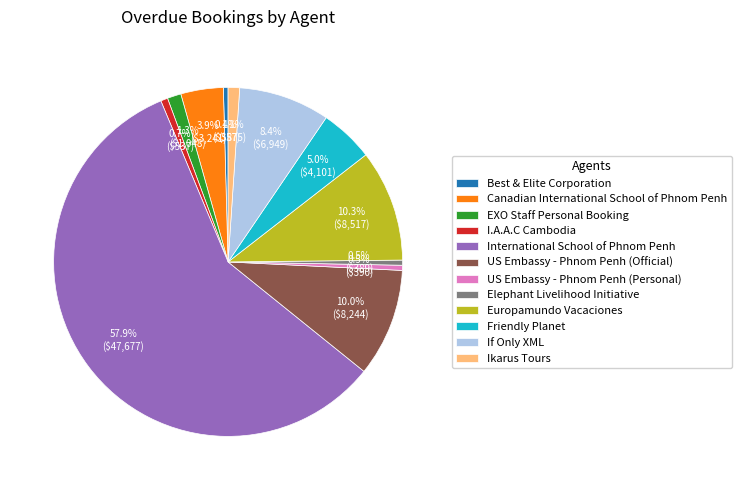

Which category has the biggest portion of the pie?

International School of Phnom Penh